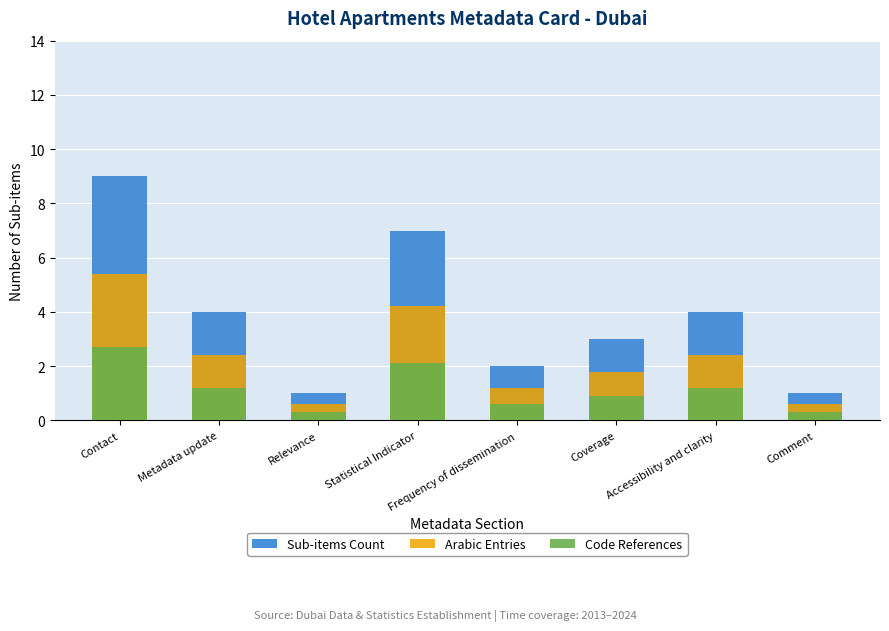

What is the highest value of the Code References series?

2.7